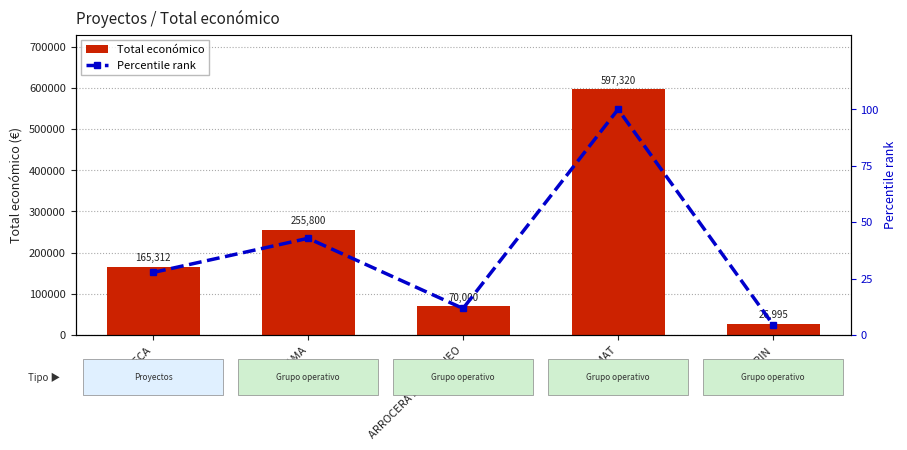

At which category is the sum across all series the highest?

STRAWMAT